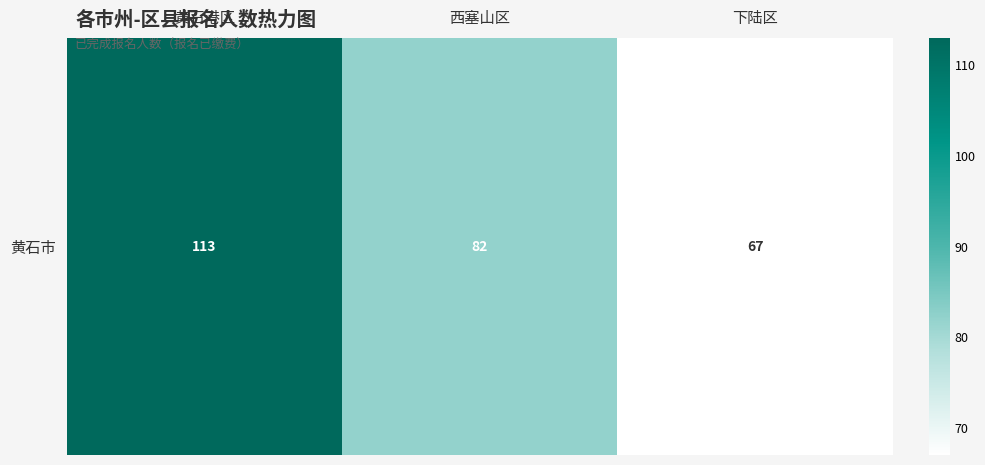

List the labels in order of value, largest first.

黄石港区, 西塞山区, 下陆区